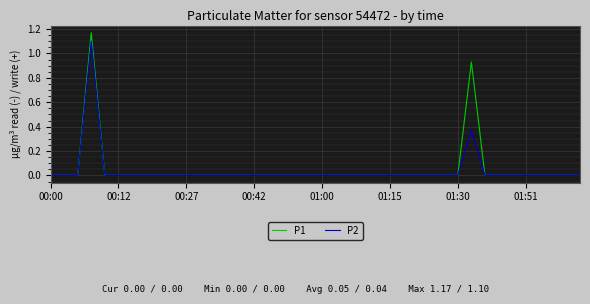

List the series in order of their peak value, highest first.

P1, P2